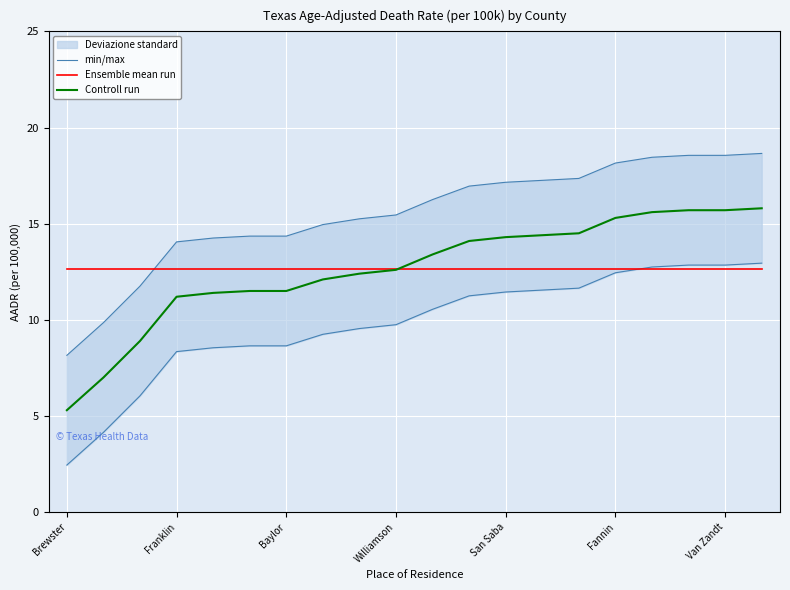

What is the average value of the Controll run series?

12.6